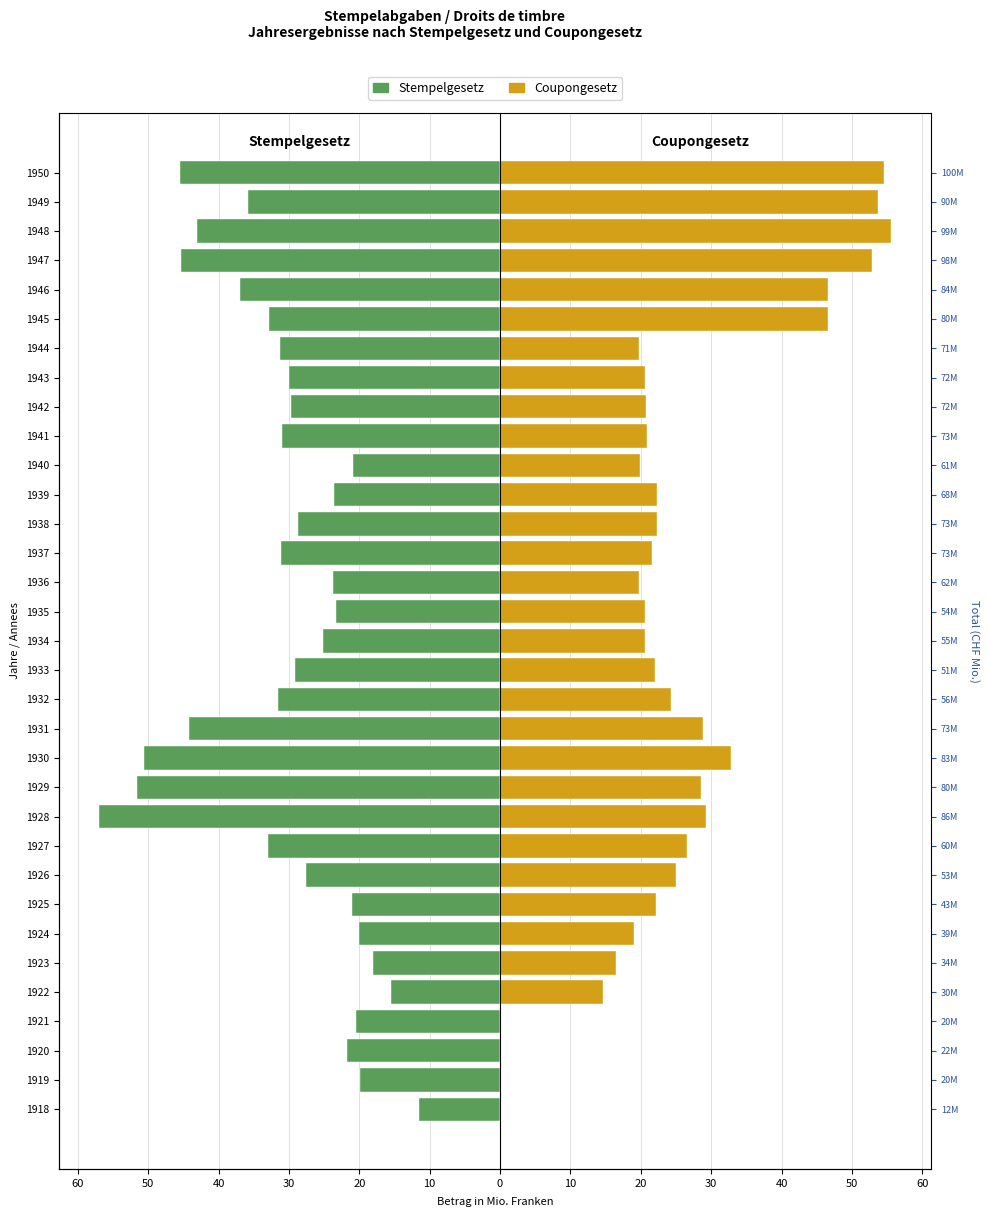

Is it true that Coupongesetz equals -18.1 at 40?

False